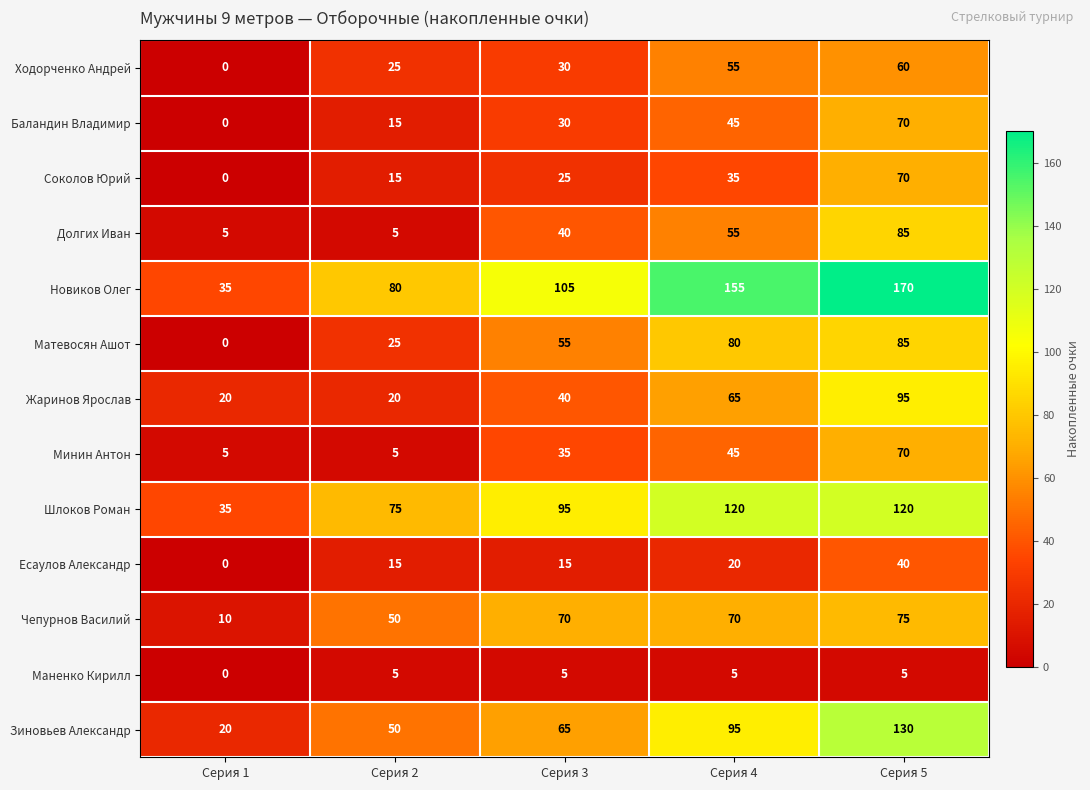

Count the number of categories in the chart.

5